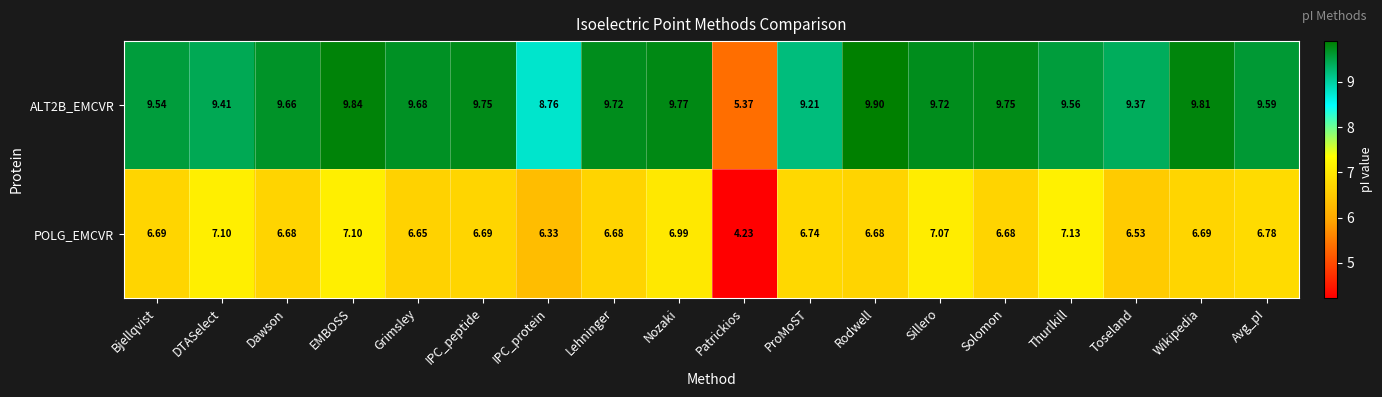

Is the value of ALT2B_EMCVR at Dawson greater than the value of POLG_EMCVR at Lehninger?

Yes